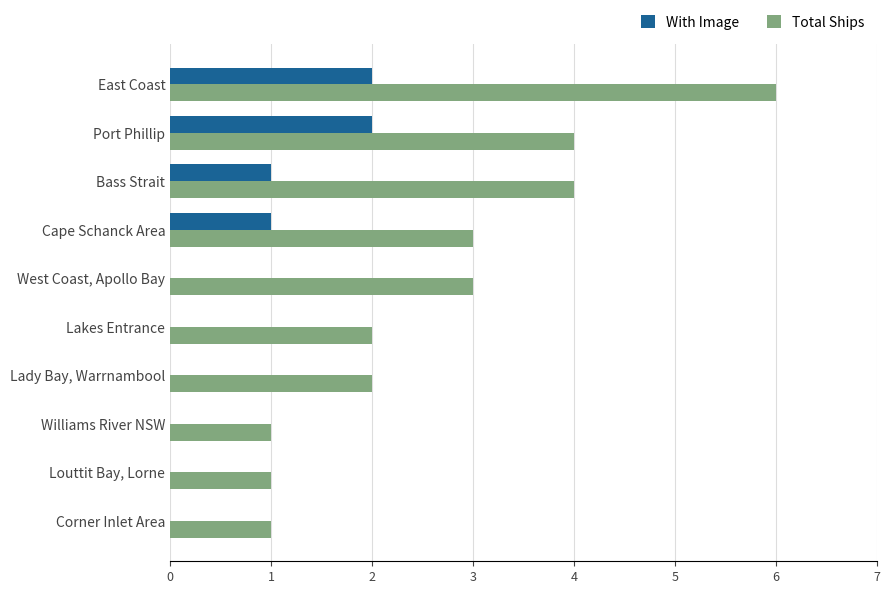

At which category is the sum across all series the highest?

East Coast